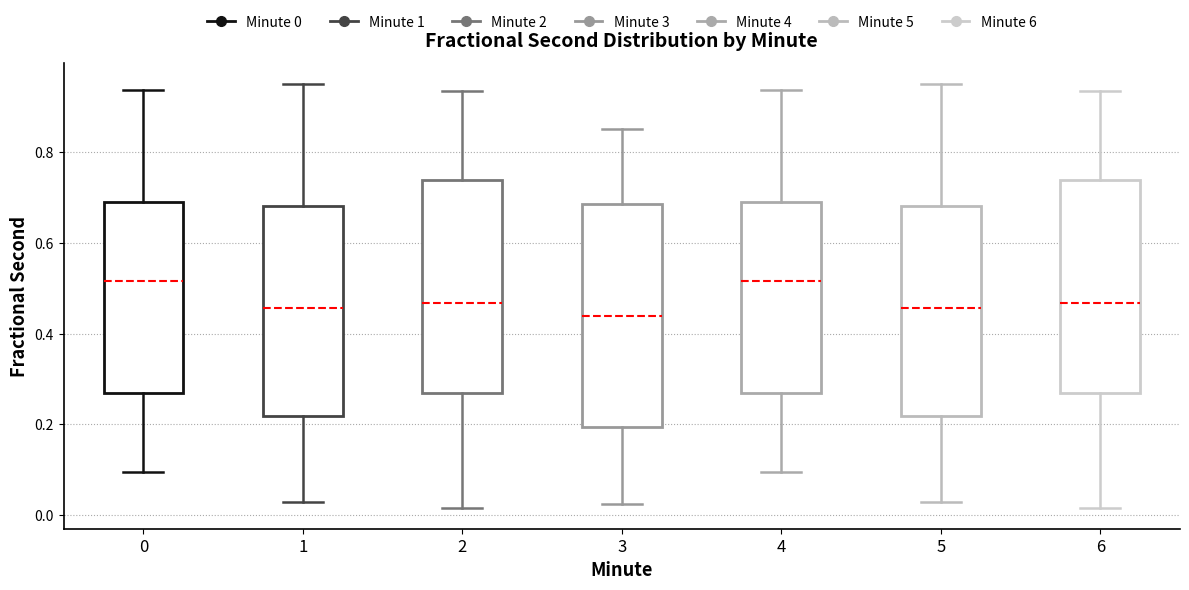

Reading left to right, read every box against the y-axis: the position of its median line, the range the box covers, and the ends of its whiskers. The values are not printed on the chart, so give them approximately, as read against the axis.

0: median 0.52, box 0.26 to 0.68, whiskers 0.10 to 0.94
1: median 0.46, box 0.22 to 0.68, whiskers 0.02 to 0.94
2: median 0.46, box 0.26 to 0.74, whiskers 0.02 to 0.94
3: median 0.44, box 0.20 to 0.68, whiskers 0.02 to 0.86
4: median 0.52, box 0.26 to 0.68, whiskers 0.10 to 0.94
5: median 0.46, box 0.22 to 0.68, whiskers 0.02 to 0.94
6: median 0.46, box 0.26 to 0.74, whiskers 0.02 to 0.94